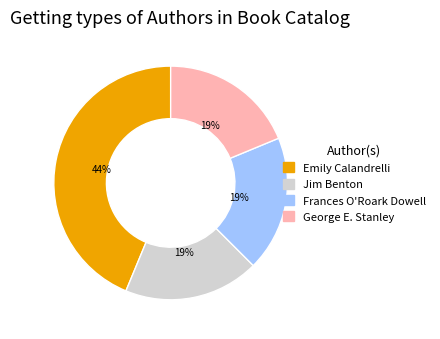

Is the sum of Jim Benton and George E. Stanley greater than half?

No